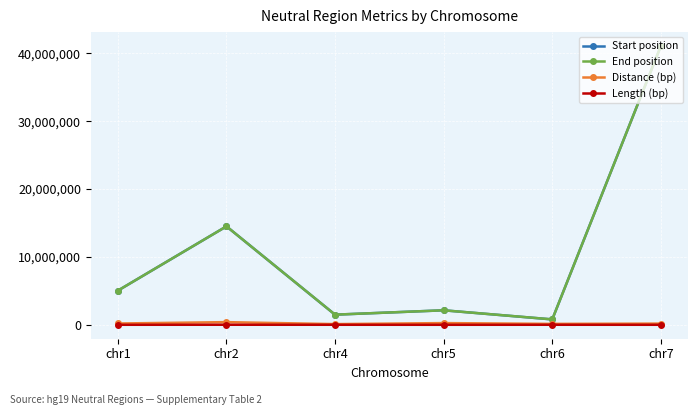

True or false: Length (bp) and End position intersect in this chart.

False